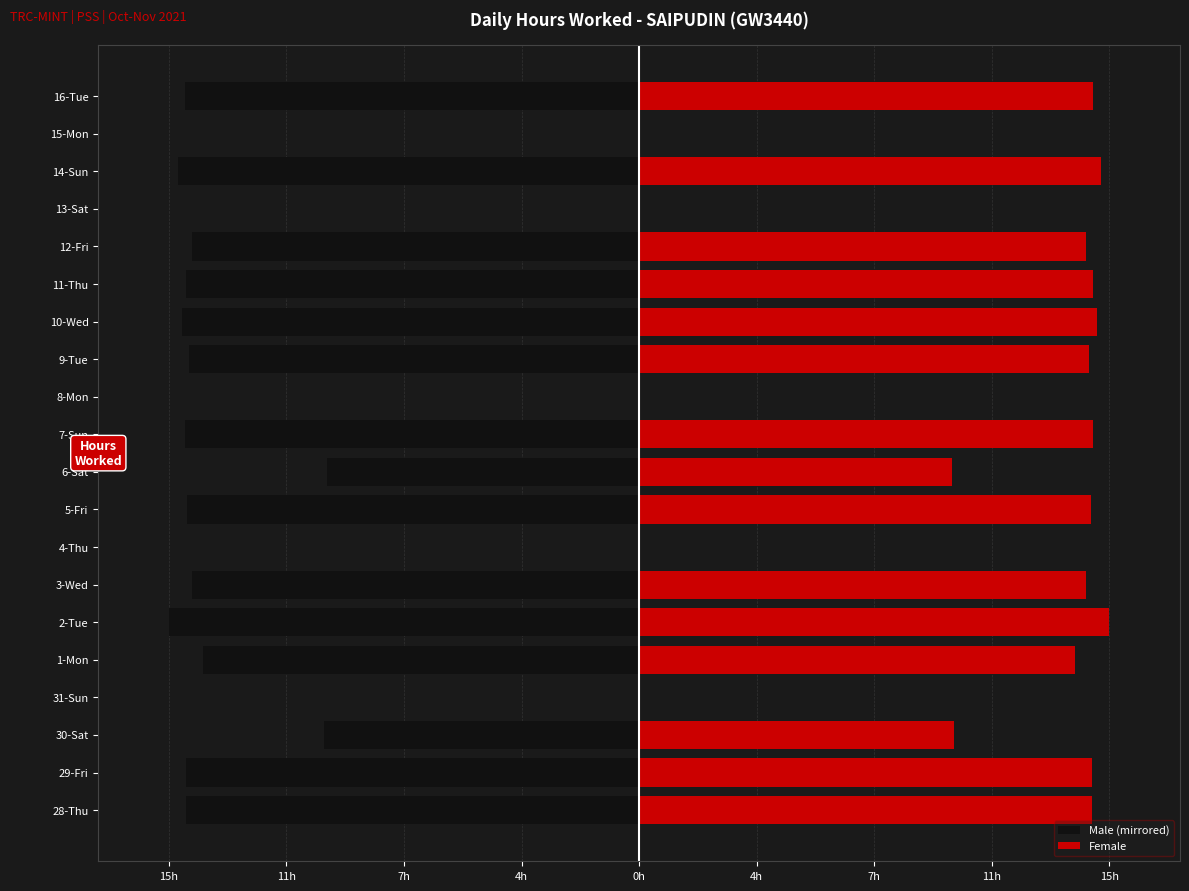

What is the sum of the Female values at 8-Mon and 5-Fri?

14.0